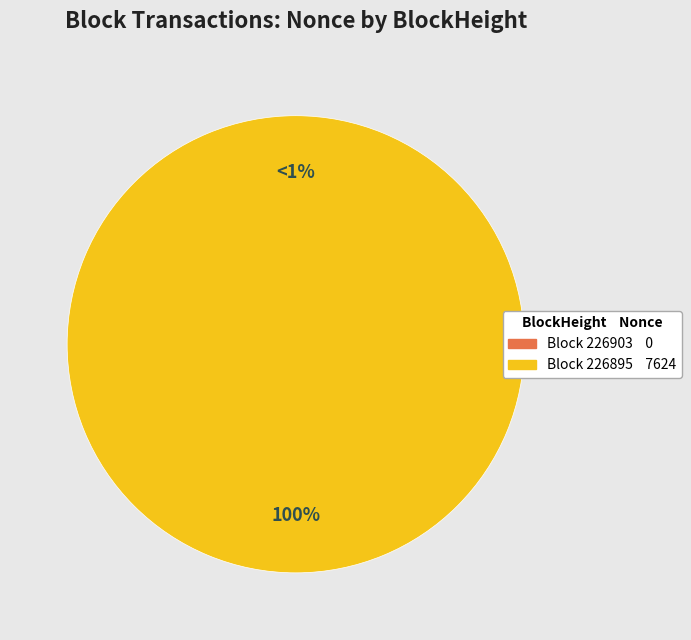

Which category has the smallest portion of the pie?

226903